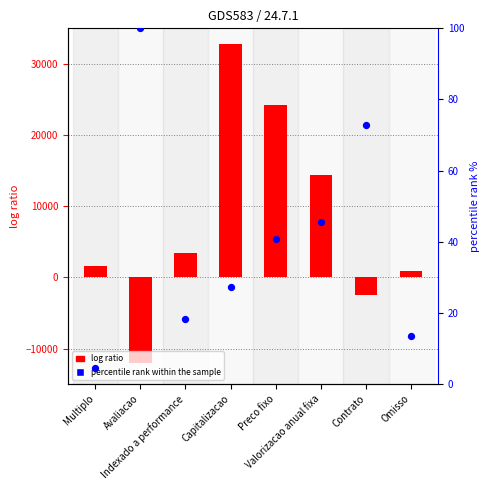

Which series reaches the maximum Y coordinate?

log ratio